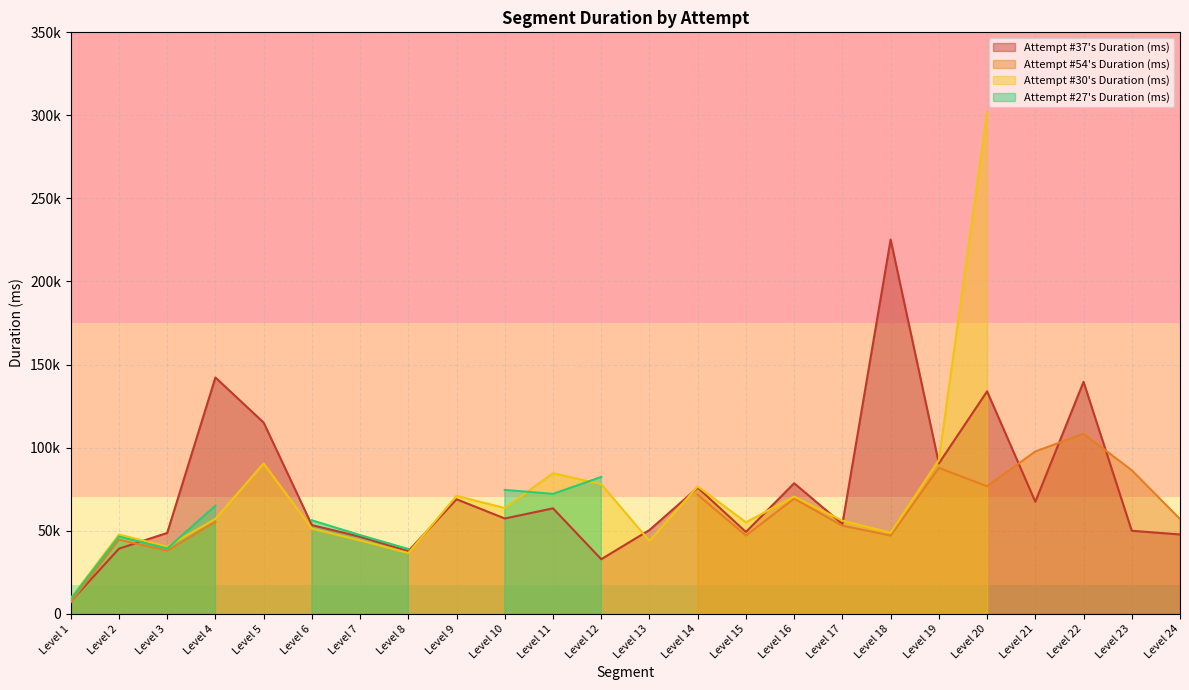

The value of Attempt #54's Duration (ms) at Level 2 is 44594. True or false?

True